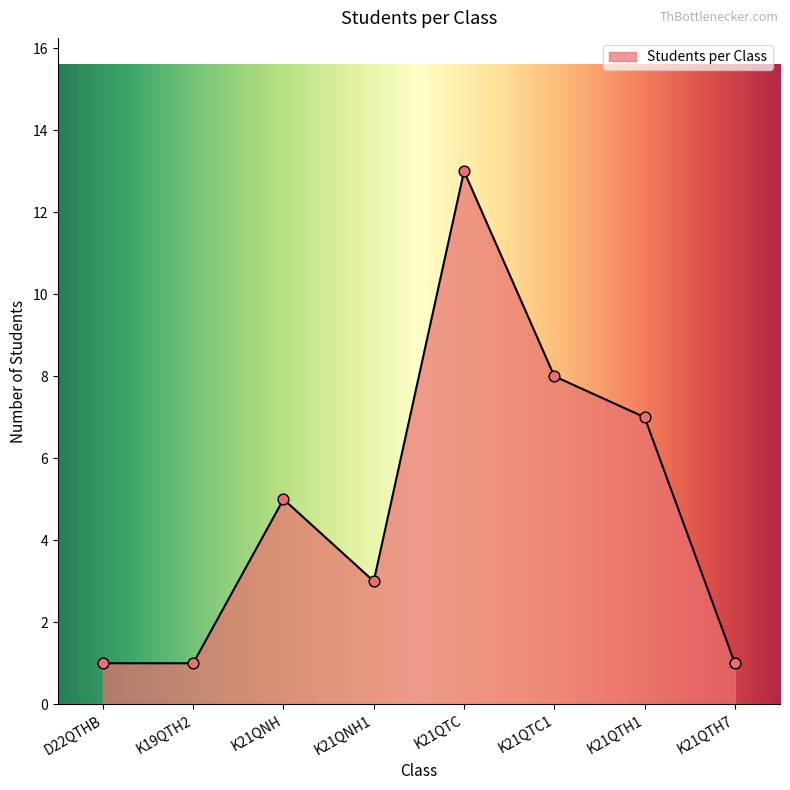

What is the change in value from K21QTC1 to K21QTH7?

-7